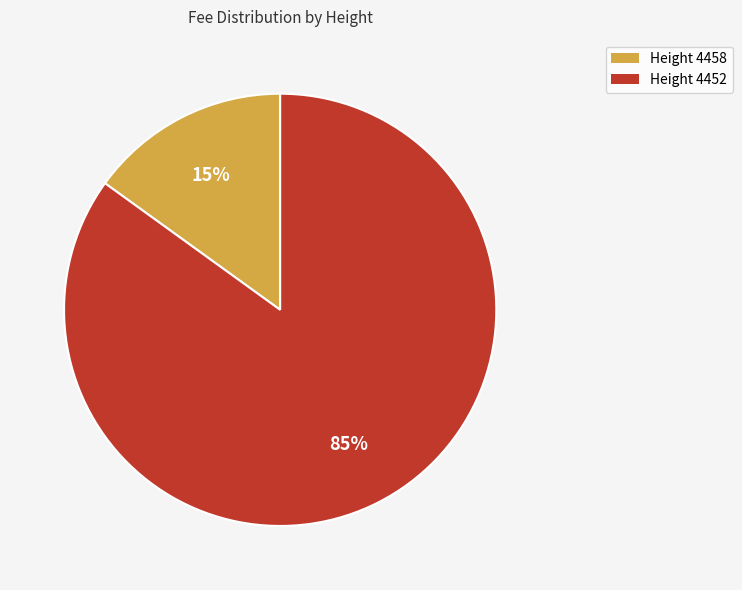

Does any single category account for the majority?

Yes